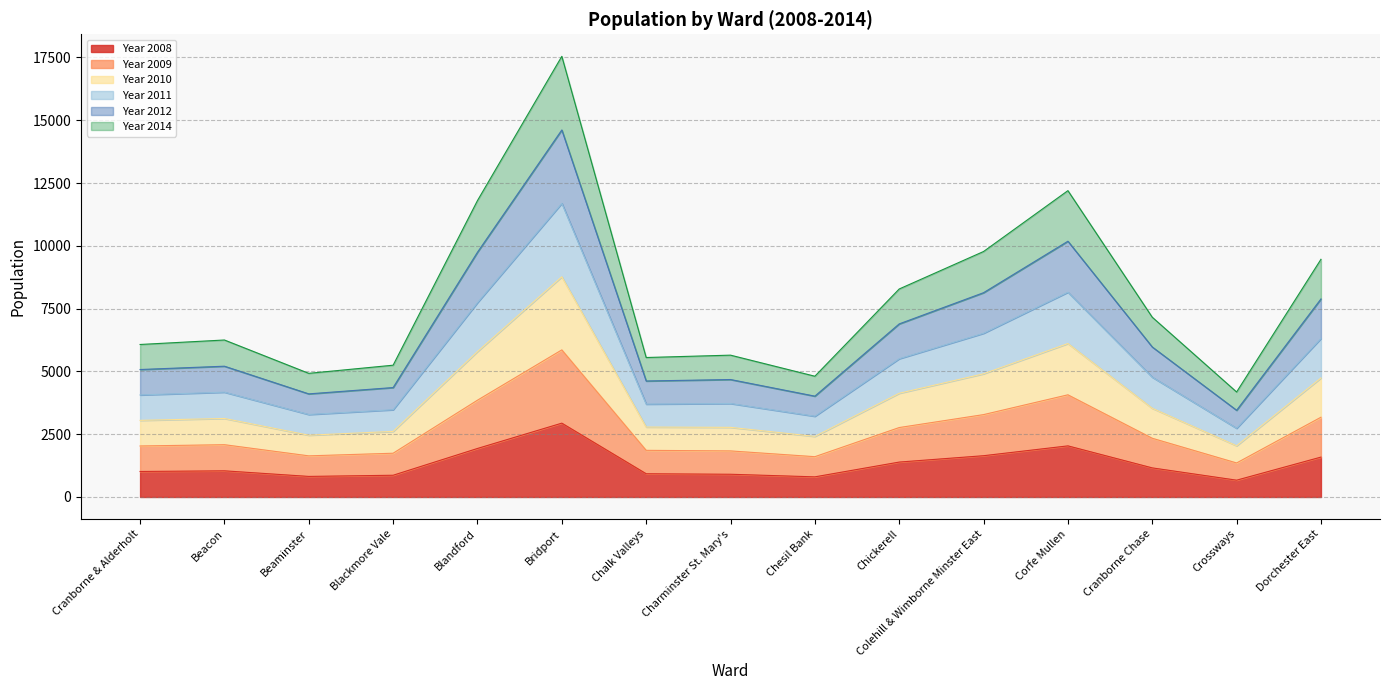

The value of Year 2008 at Chickerell is 399.9. True or false?

False